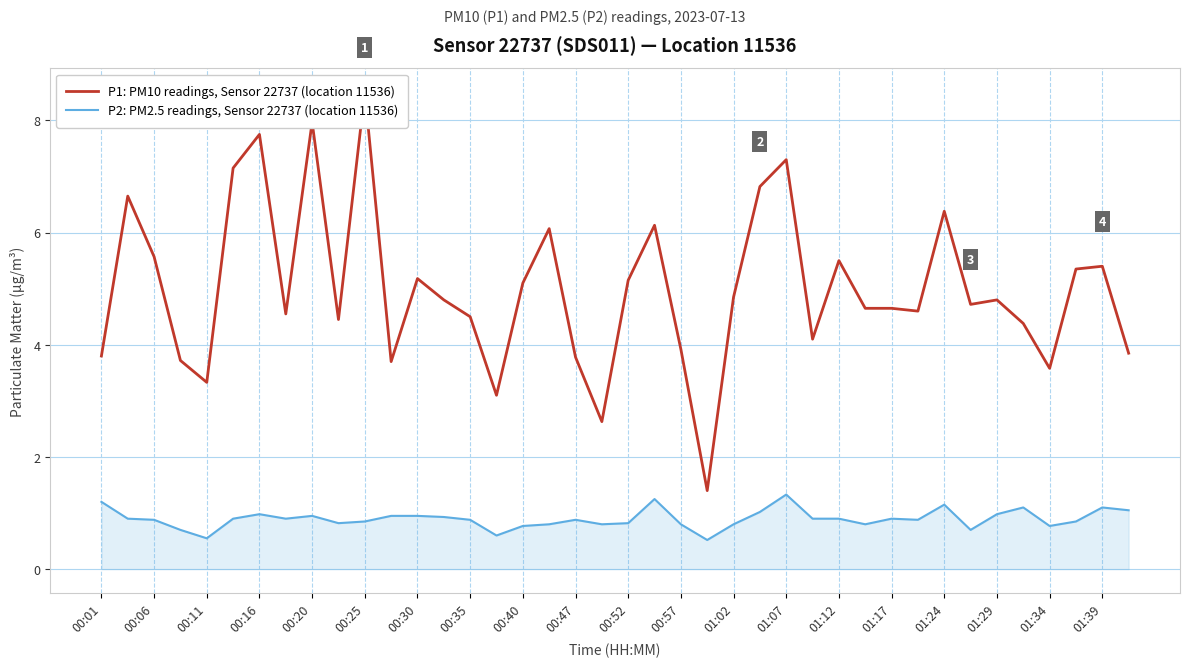

The P2: PM2.5 readings, Sensor 22737 (location 11536) series shows 0.3 at 00:06. True or false?

False